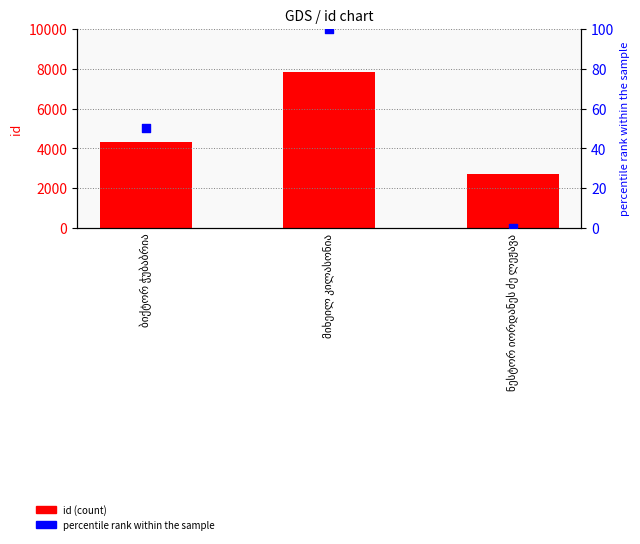

What is the total value across all series at ნესტორ იორდანეს ძე ლეჟავა?

2710